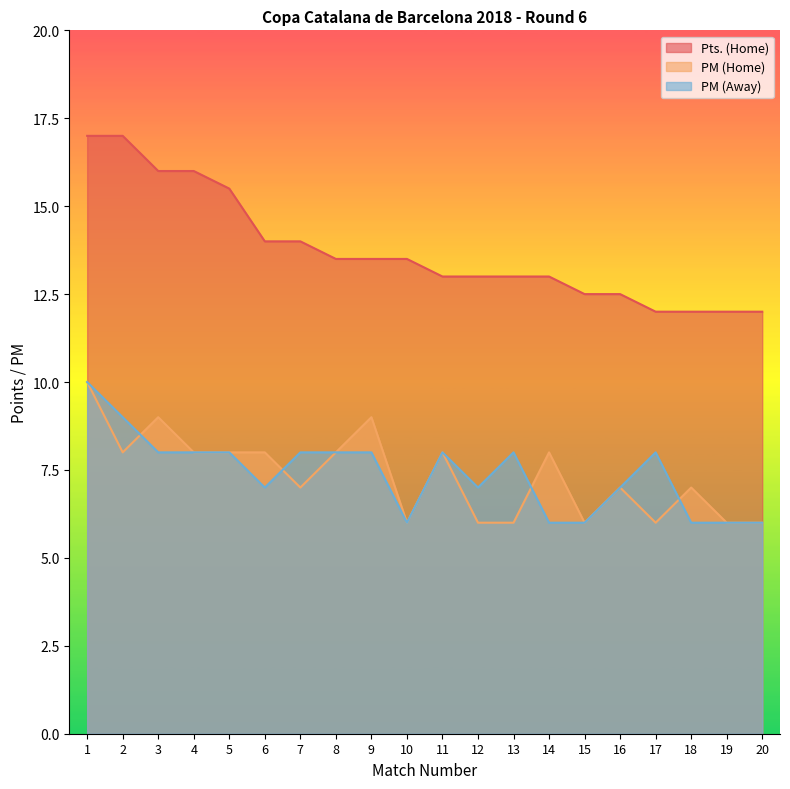

Between 2 and 18, which is larger?

2